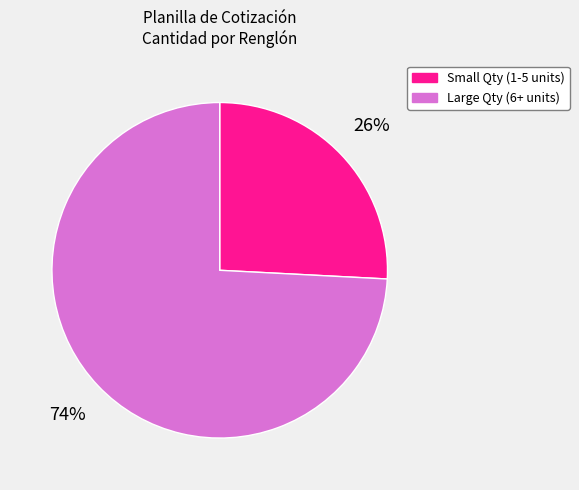

Does any single category account for the majority?

Yes